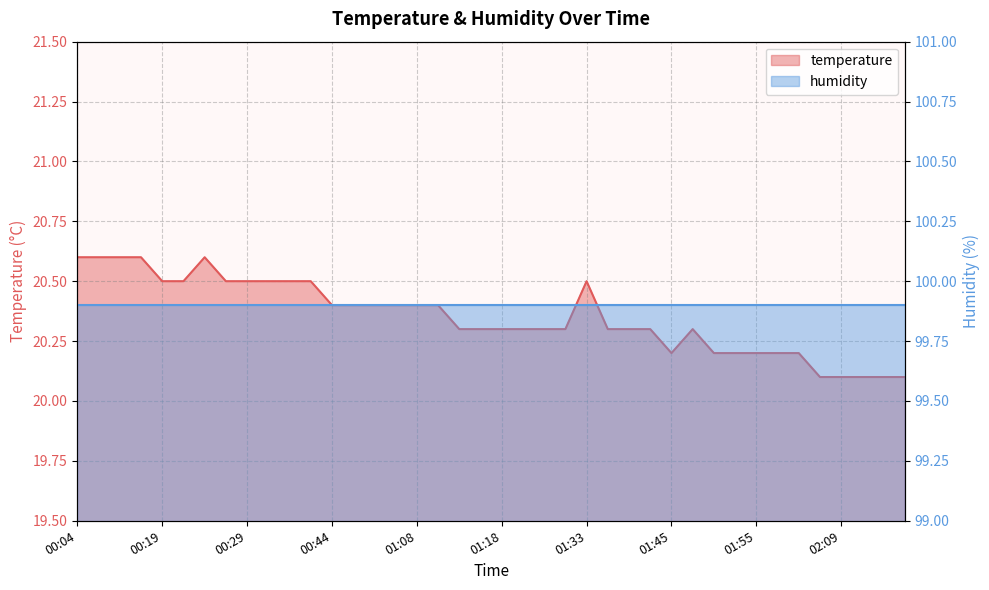

How many points are higher than both their immediate neighbors (excluding endpoints)?

3